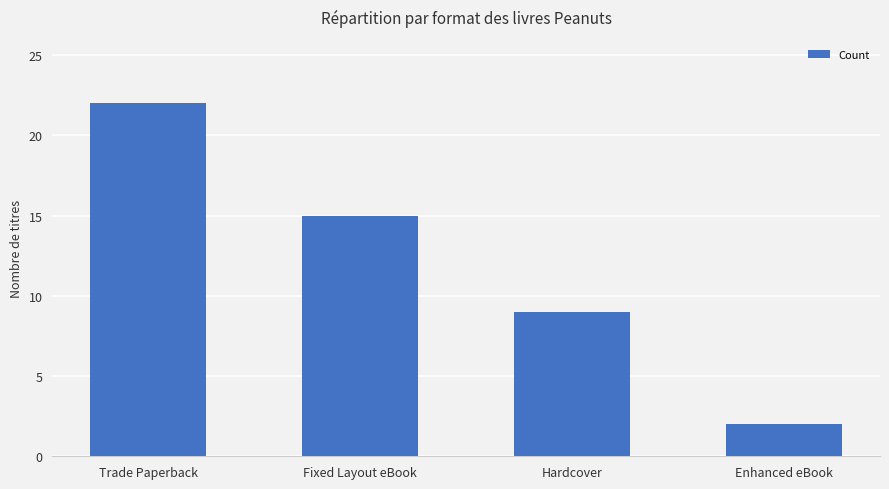

What is the smallest value displayed?

2